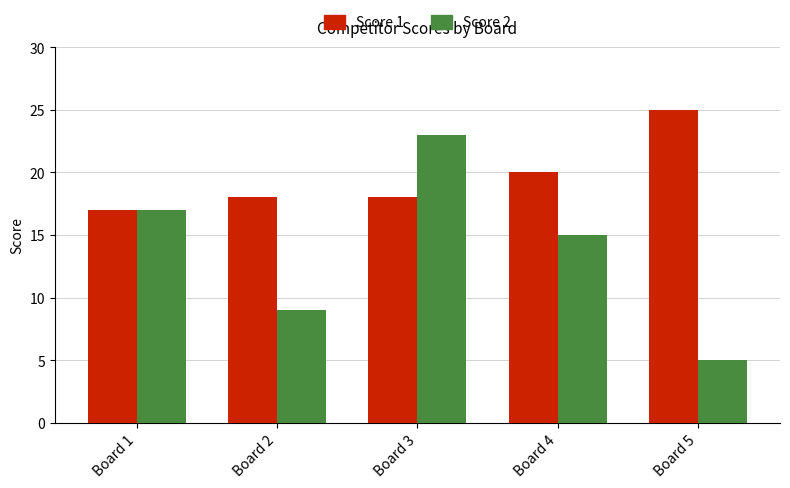

What is the sum of all Score 1 values?

98